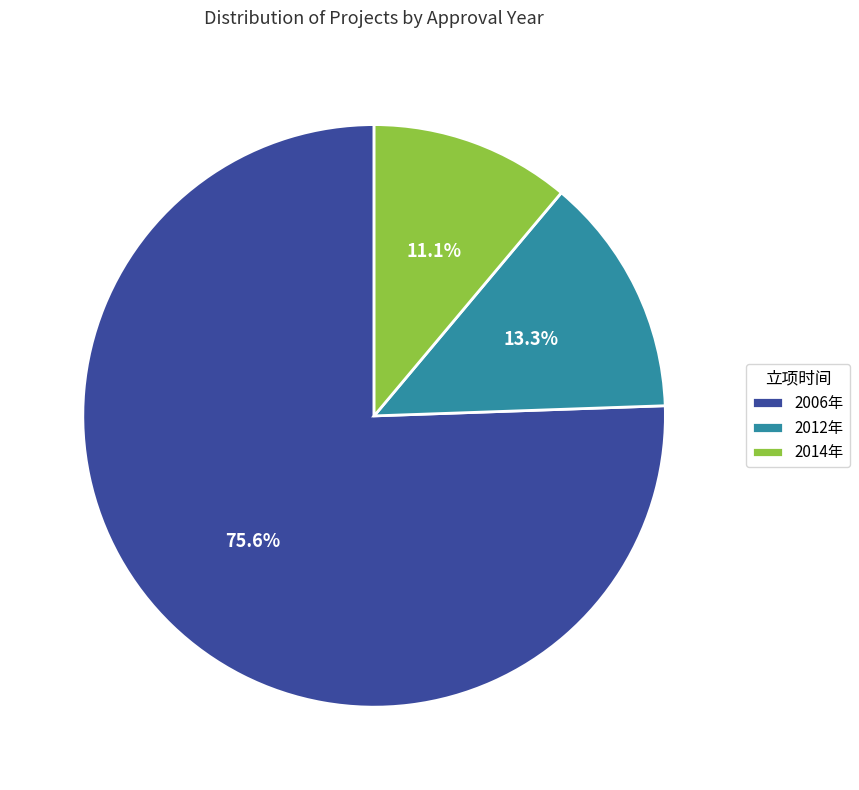

What is the ratio of the value at 2014年 to the value at 2012年?

0.8